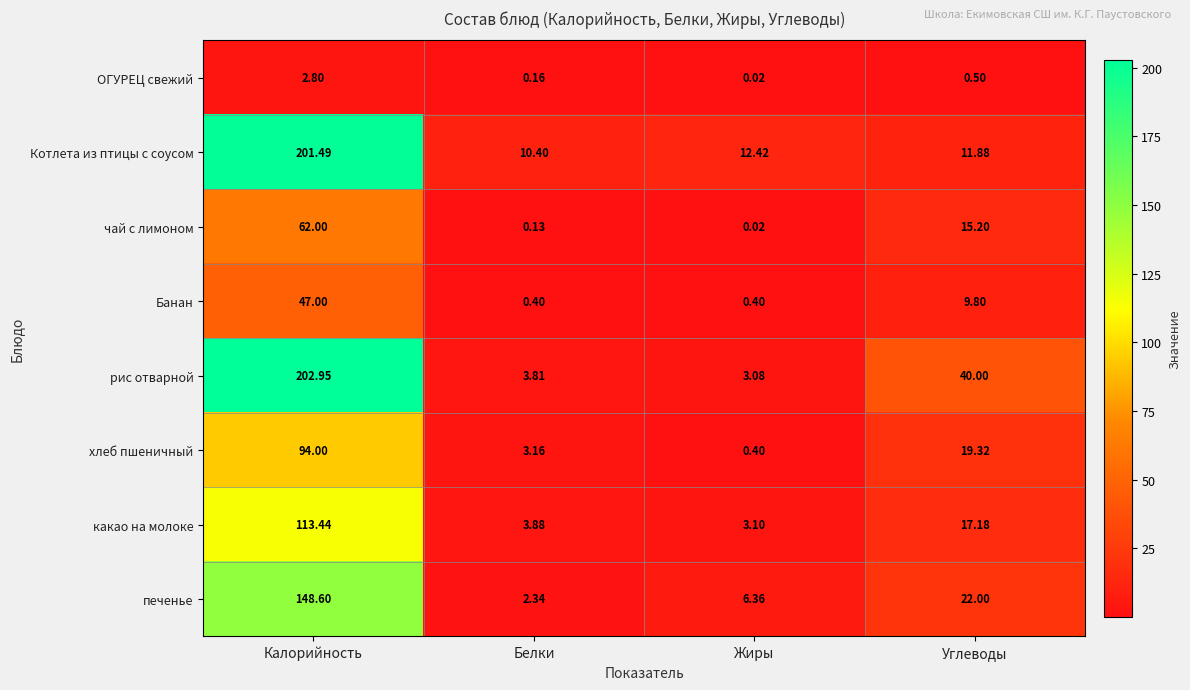

Which series changed the most between Калорийность and Белки?

рис отварной